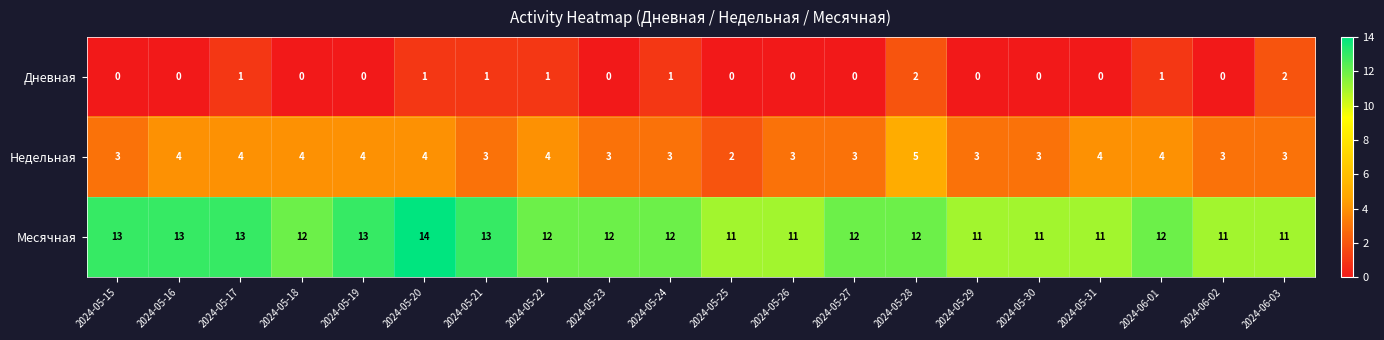

At how many categories does at least one series exceed 4?

20